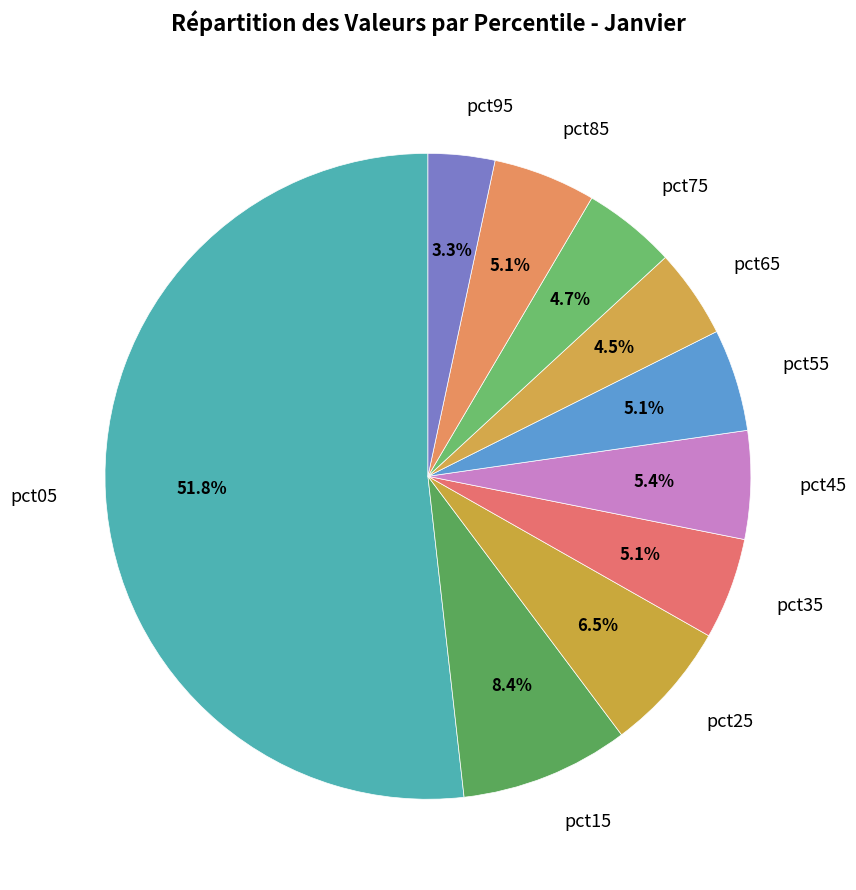

Which slice is the smallest?

pct95